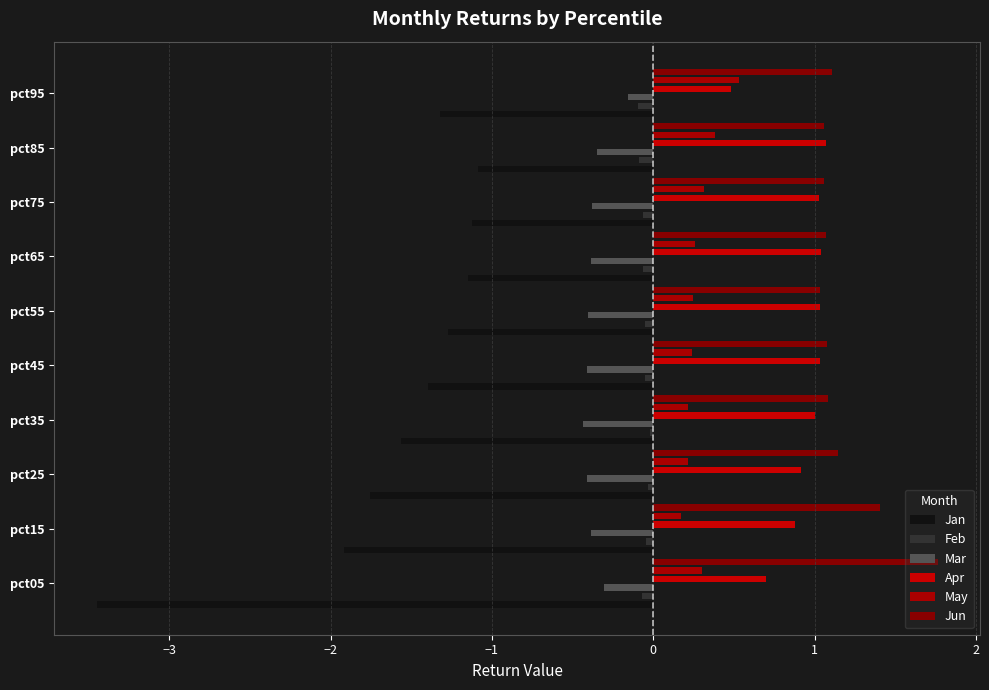

Are the bars grouped side by side (vs. stacked)?

Yes